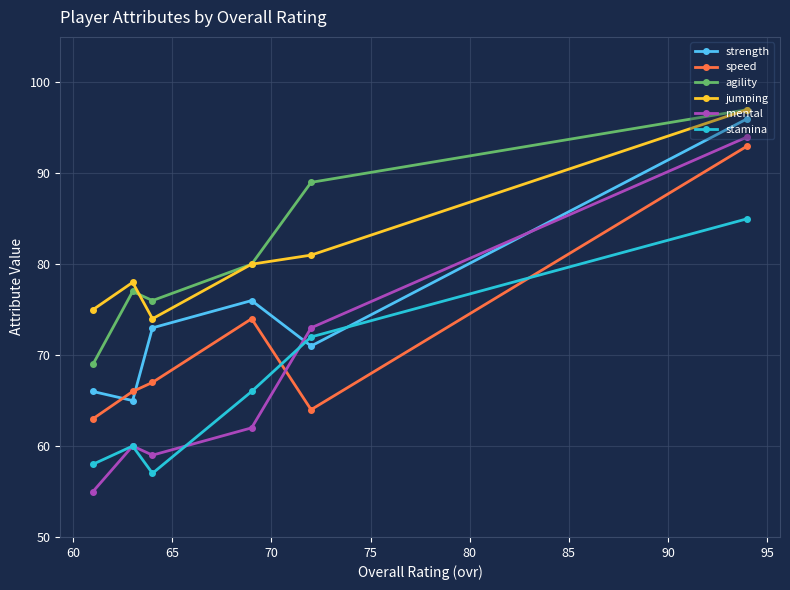

Which series has the largest range (max minus min)?

mental